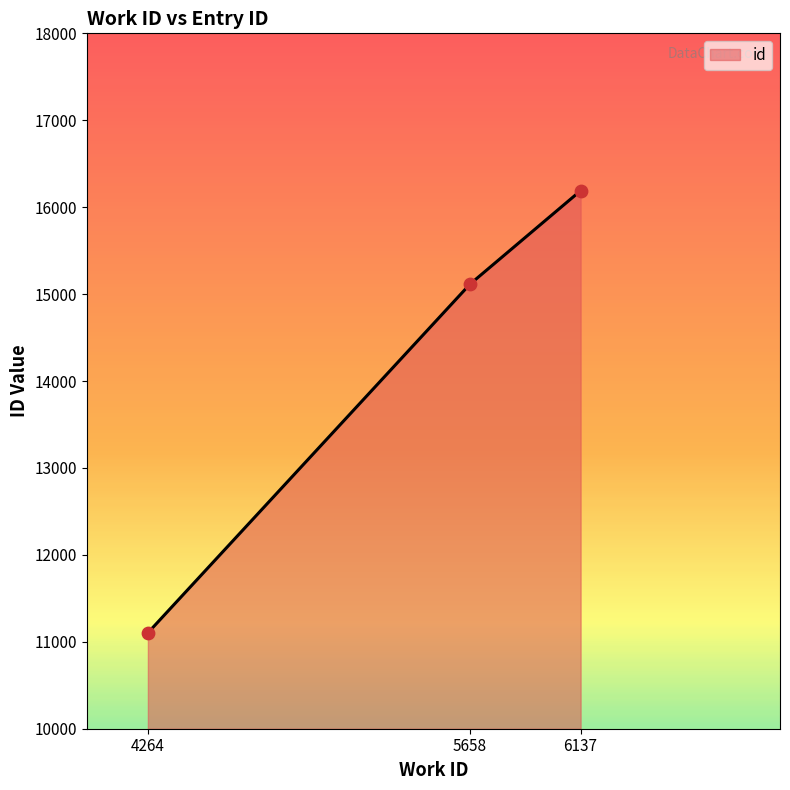

What is the ratio of the value at 6137 to the value at 4264?

1.5